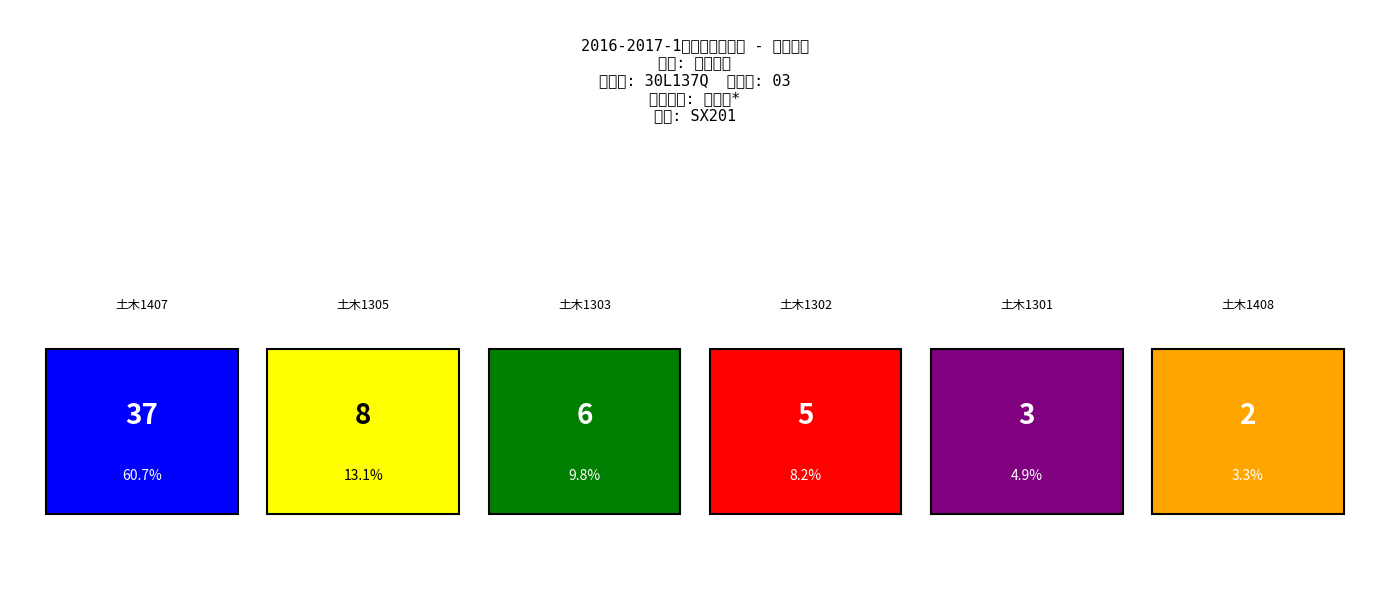

Rank the categories by value from lowest to highest.

土木1408, 土木1301, 土木1302, 土木1303, 土木1305, 土木1407